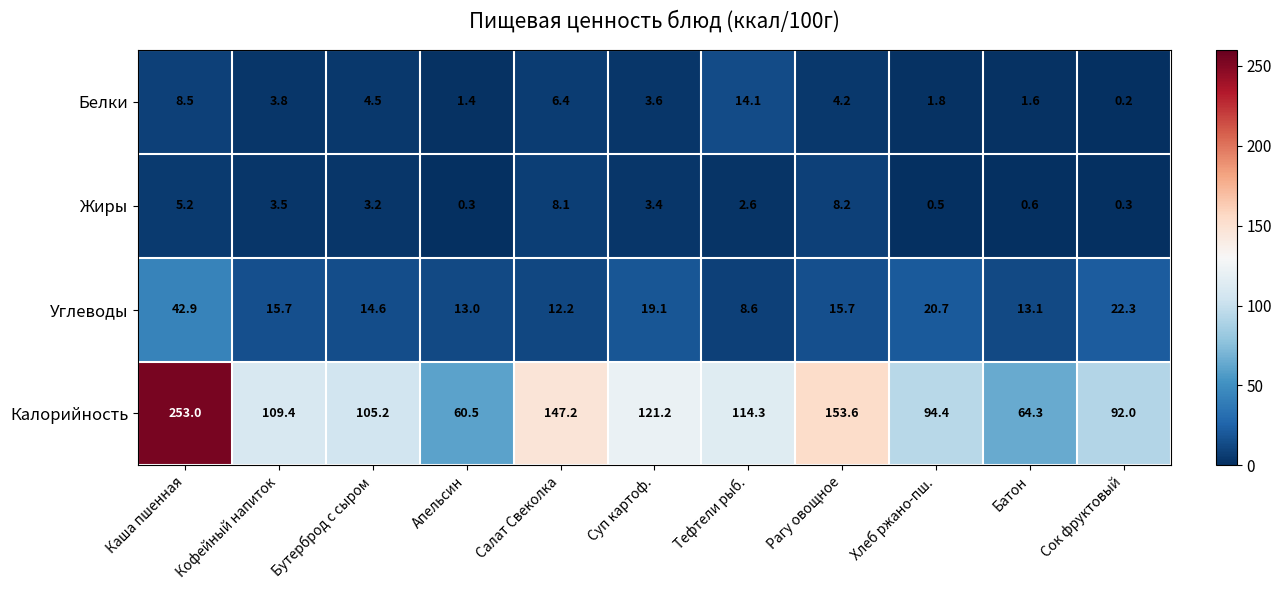

How many distinct data groups are displayed?

4